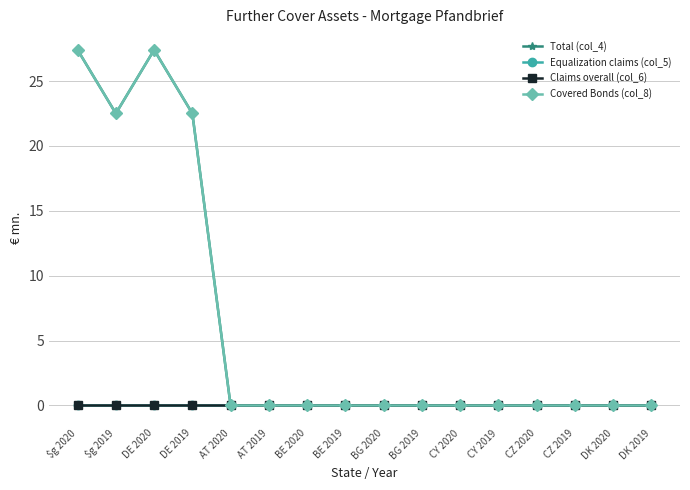

At which label is Covered Bonds (col_8) closest to 13?

$g 2019